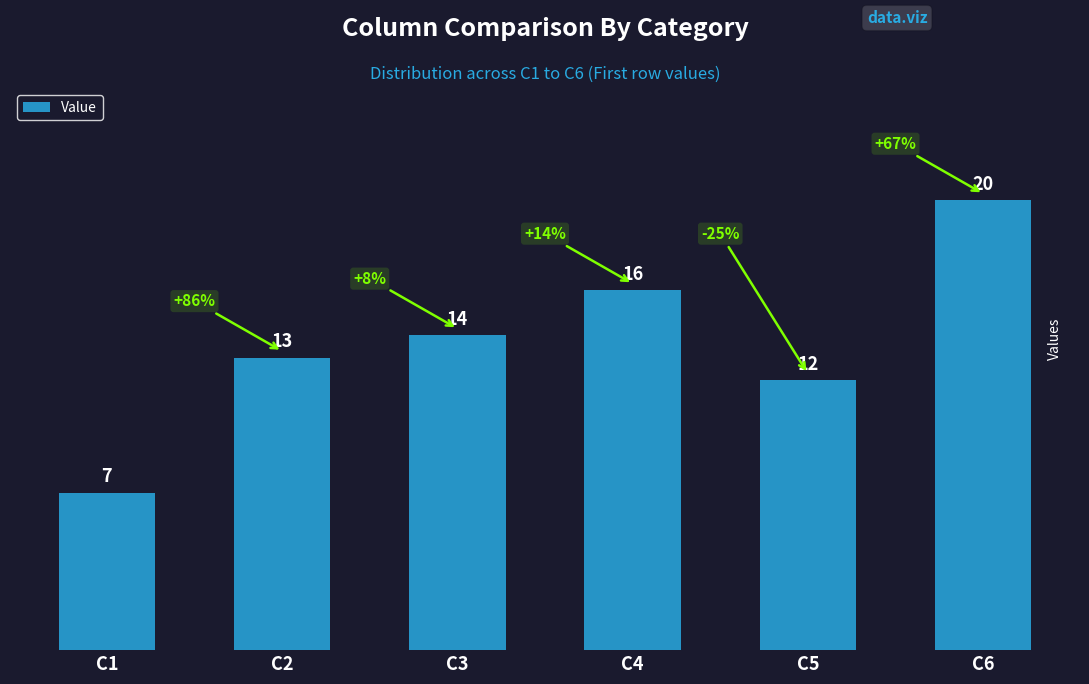

Where is the data nearest to the value 13?

C2